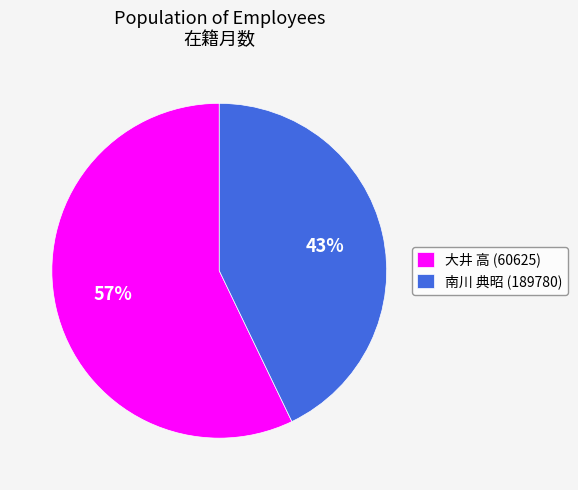

Does any single category account for the majority?

Yes